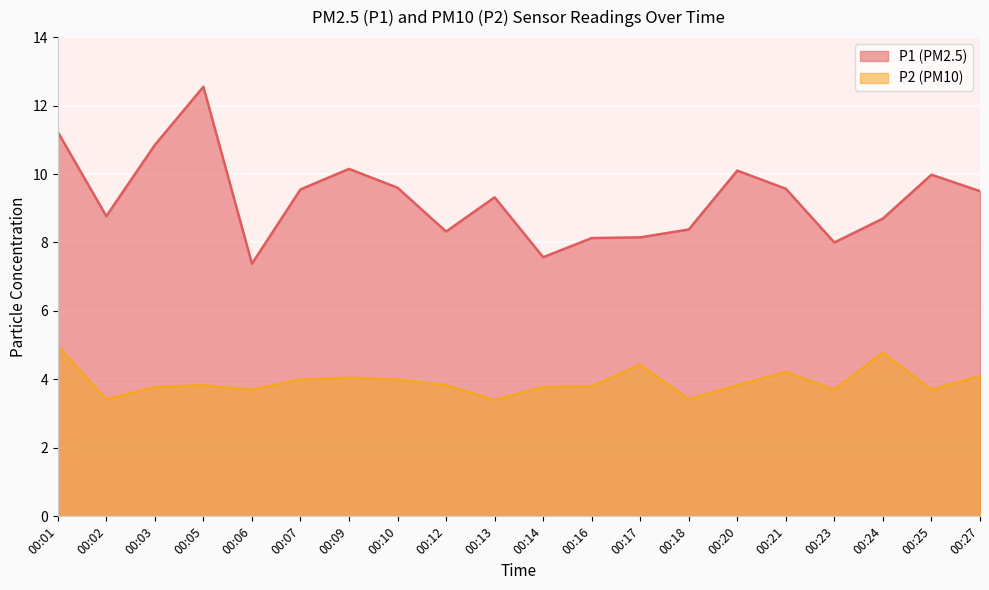

Which label corresponds to the smallest value in the chart?

00:13